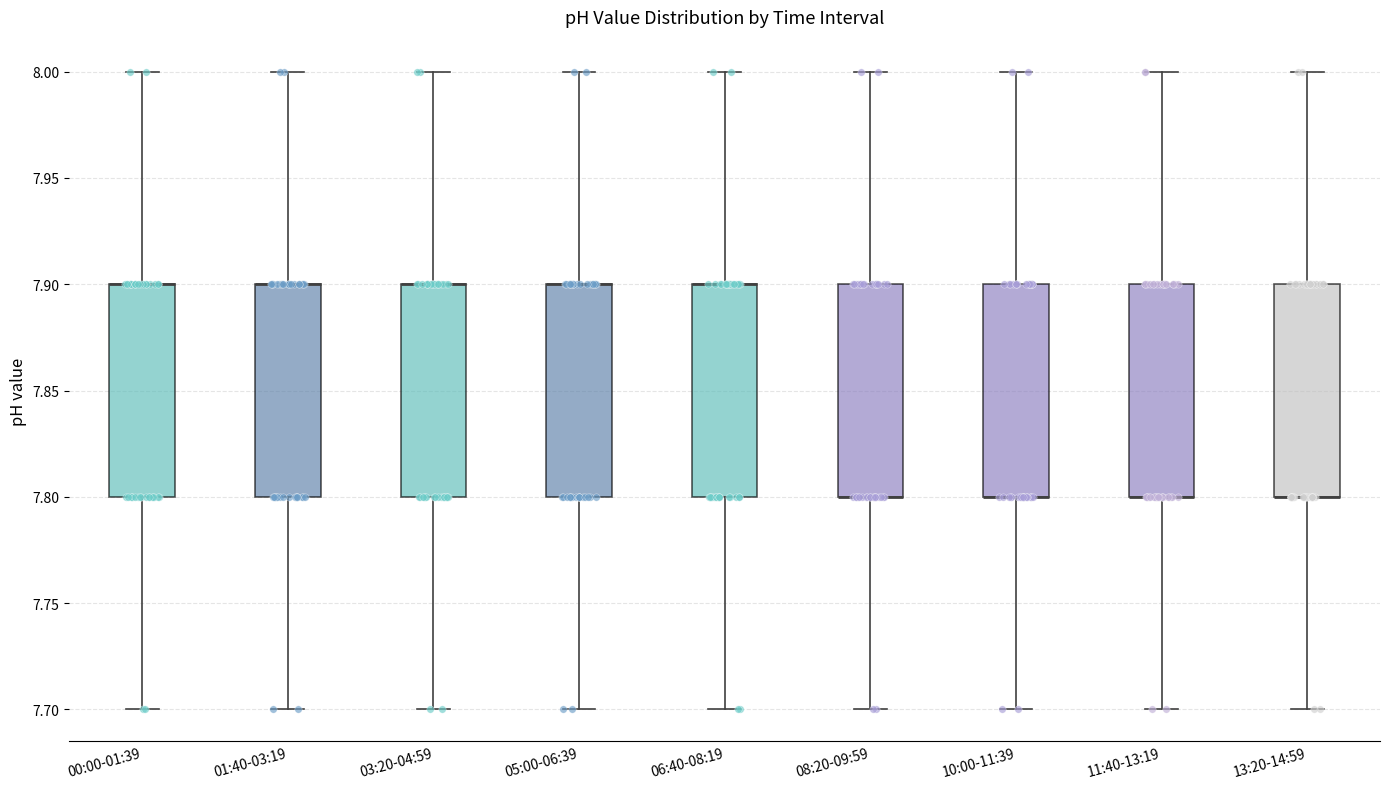

Where is the upper edge of the box for 08:20-09:59 on the y-axis? The values are not printed on the chart, so give them approximately, as read against the axis.

7.9